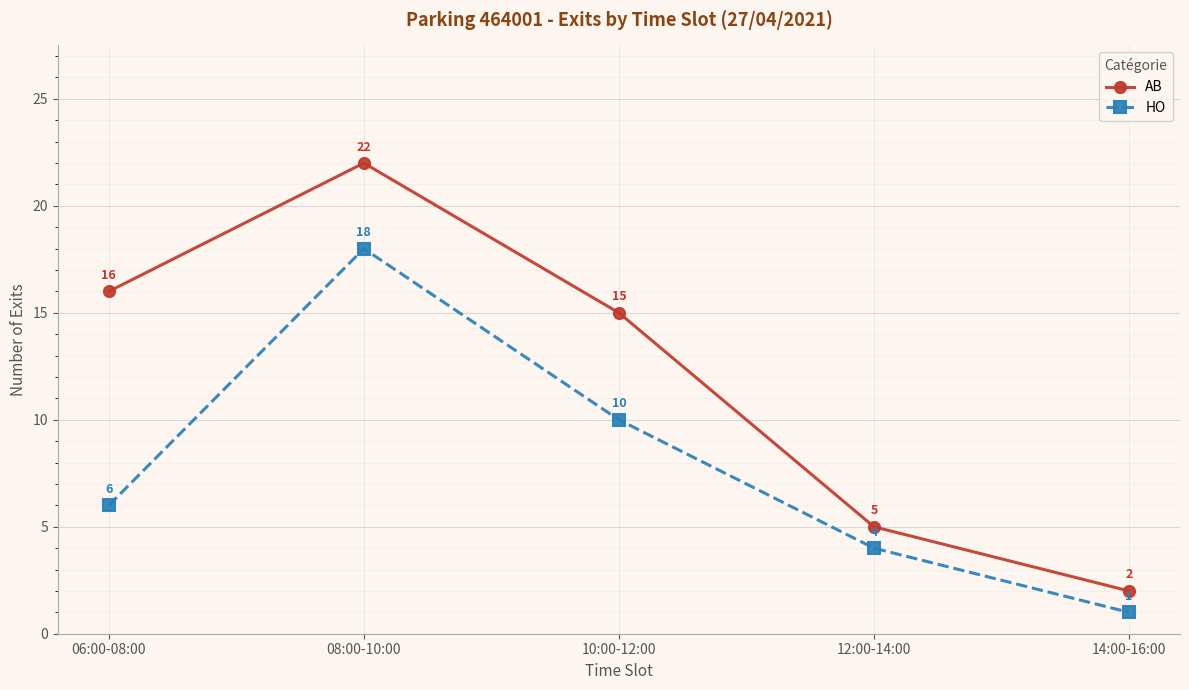

What is the sum of all AB values?

60